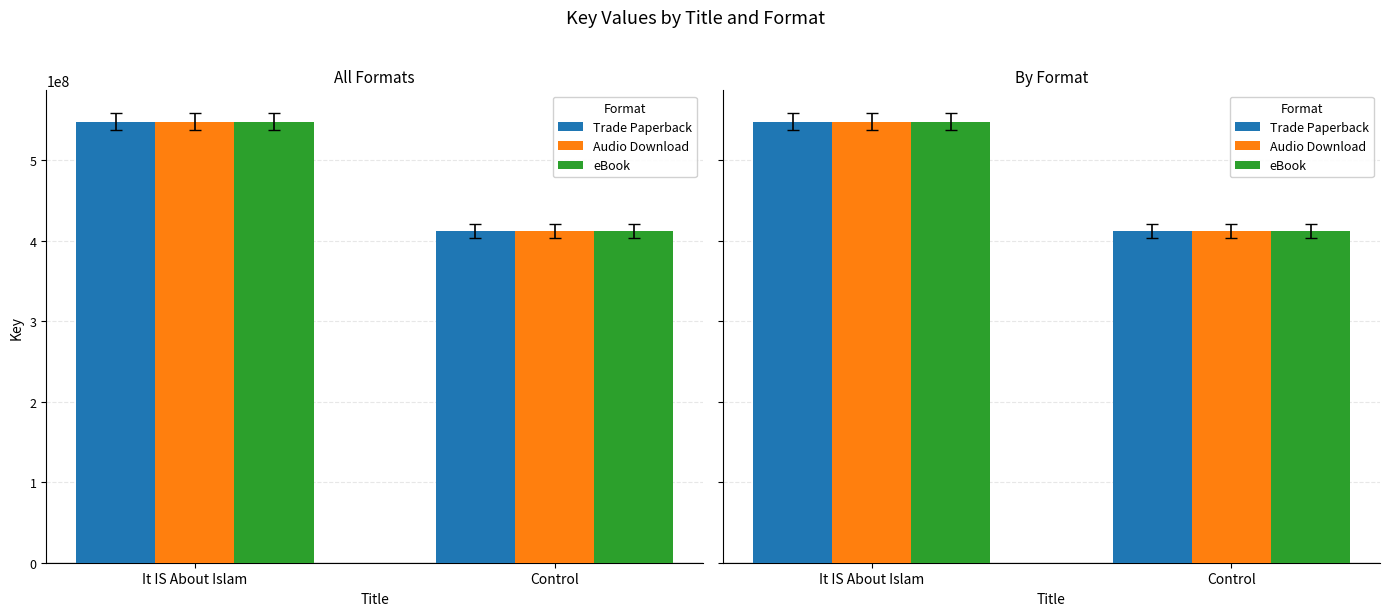

What is the difference between the maximum and minimum values in the eBook series?

135812170